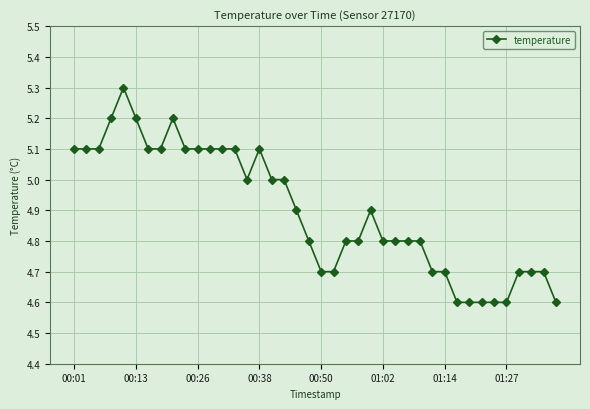

Reading right to left, what are all the values shown in this chart?

4.6	4.7	4.7	4.7	4.6	4.6	4.6	4.6	4.6	4.7	4.7	4.8	4.8	4.8	4.8	4.9	4.8	4.8	4.7	4.7	4.8	4.9	5.0	5.0	5.1	5.0	5.1	5.1	5.1	5.1	5.1	5.2	5.1	5.1	5.2	5.3	5.2	5.1	5.1	5.1